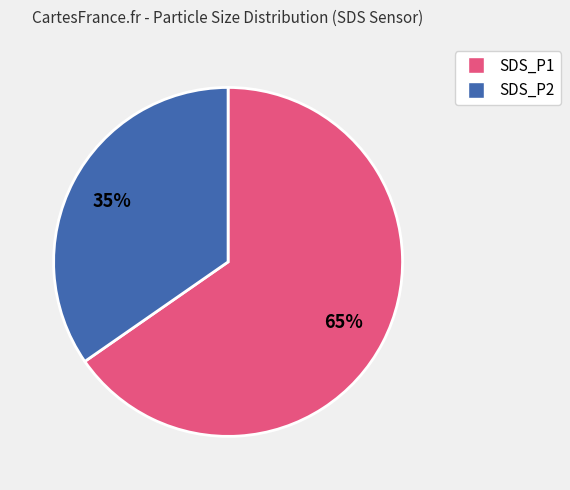

Which category has the smallest portion of the pie?

SDS_P2